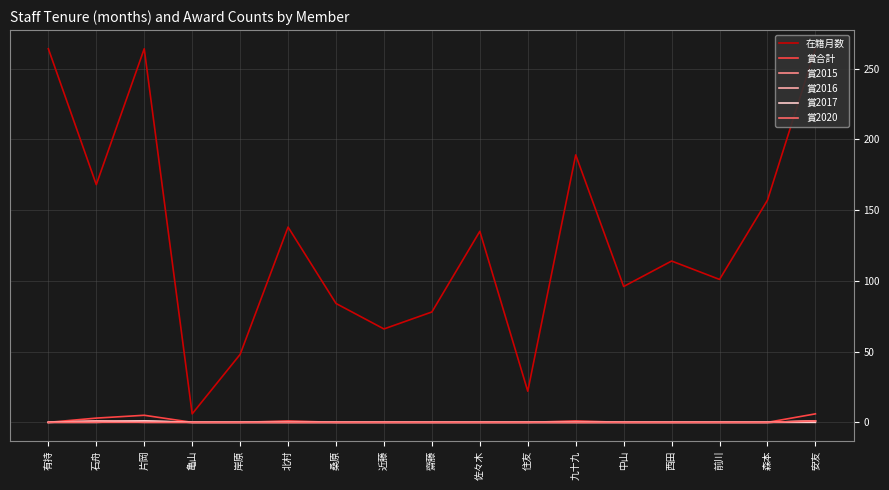

What are all the series names shown in the legend?

在籍月数, 賞合計, 賞2015, 賞2016, 賞2017, 賞2020